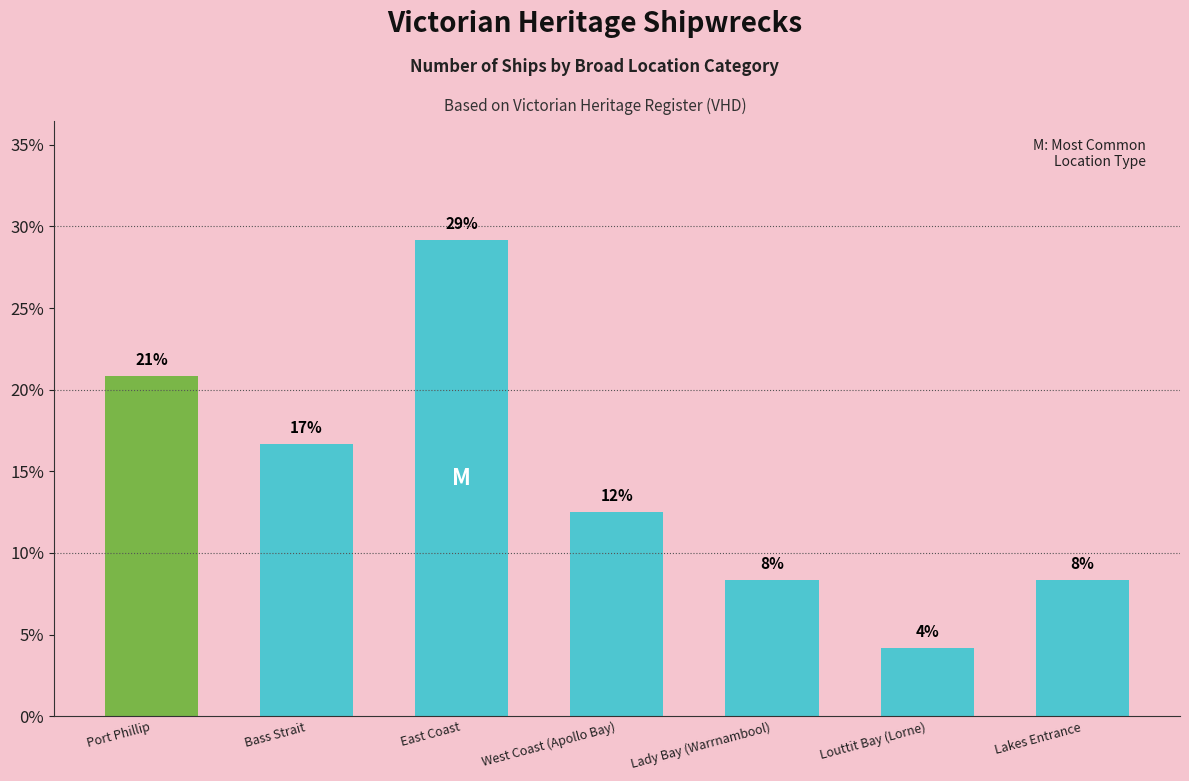

Which category has the highest value across all series?

East Coast